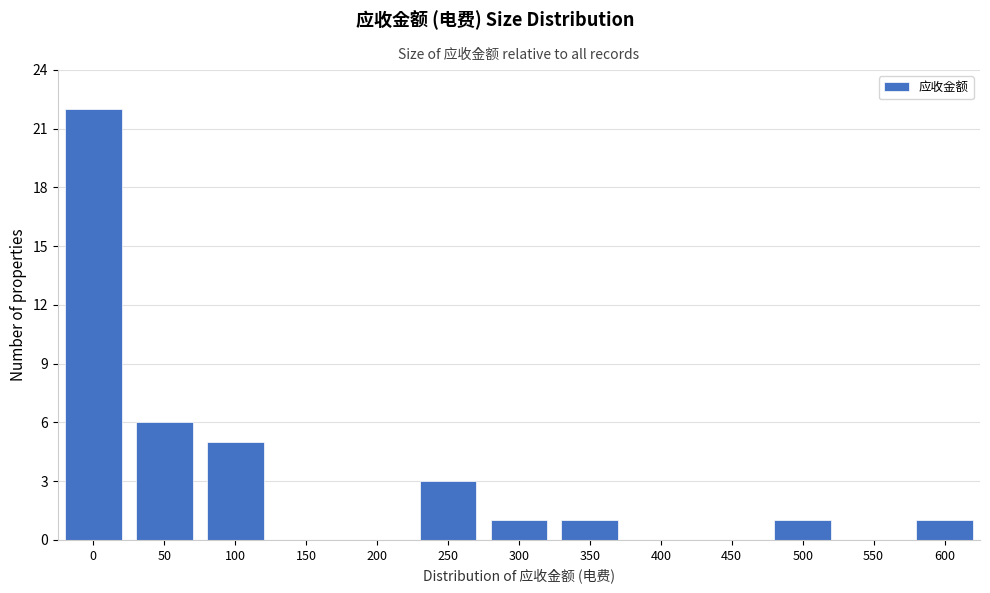

Reading left to right, what are all the values shown in this chart?

0=22	50=6	100=5	150=0	200=0	250=3	300=1	350=1	400=0	450=0	500=1	550=0	600=1